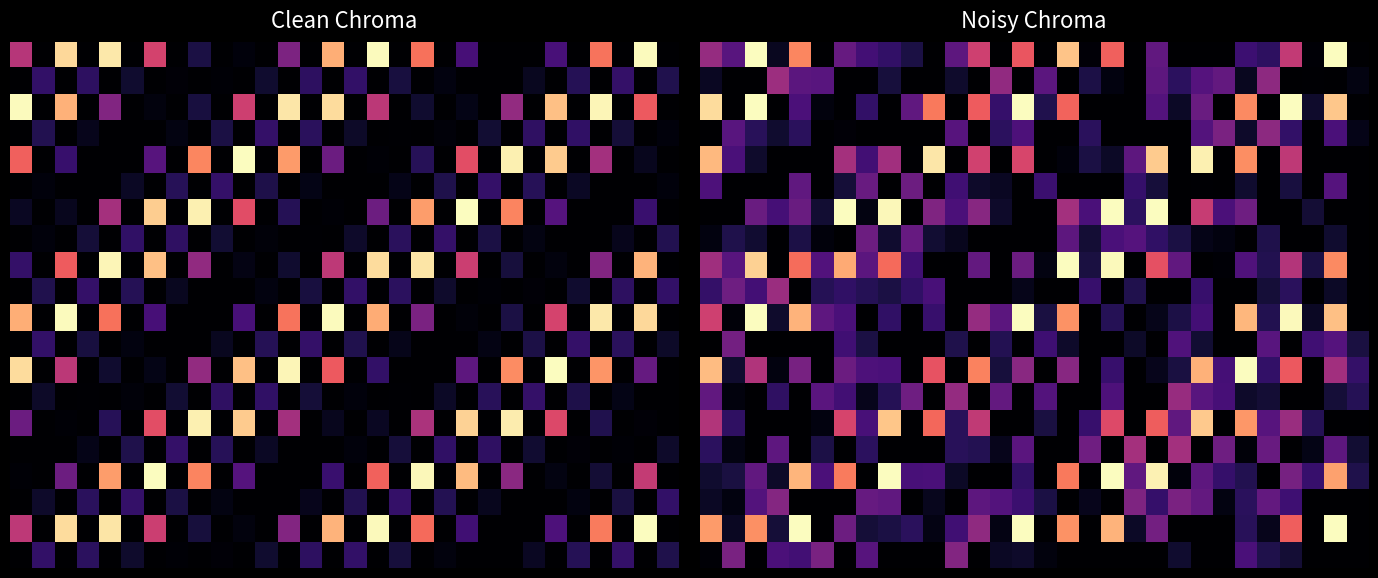

How many distinct data groups are displayed?

20